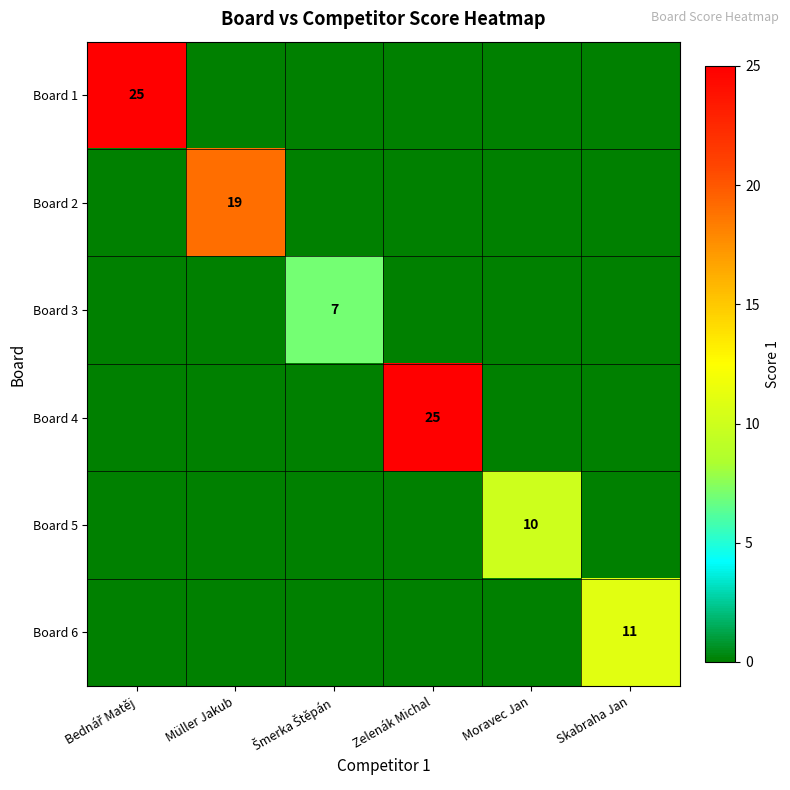

Is it true that Board 6 equals 17 at Skabraha Jan?

False